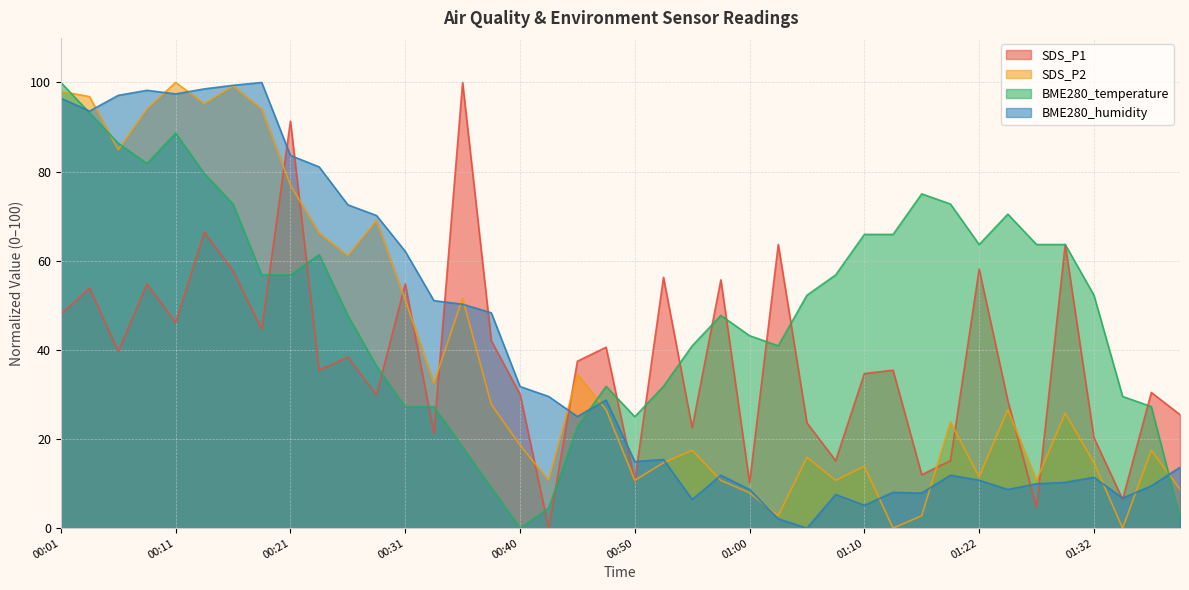

Is it true that SDS_P1 equals 11.2 at 00:26?

False